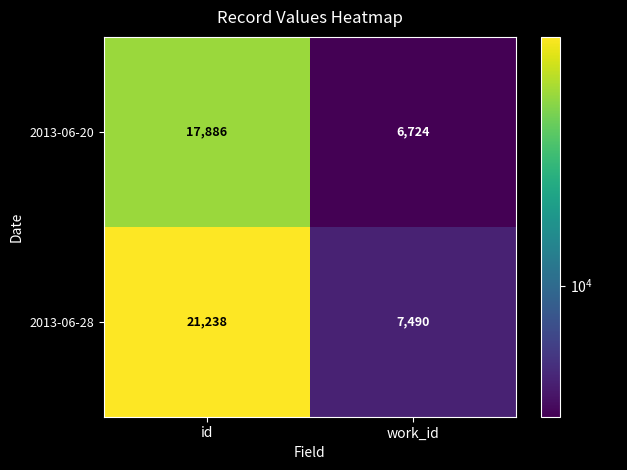

What is the total value across all series at id?

39124